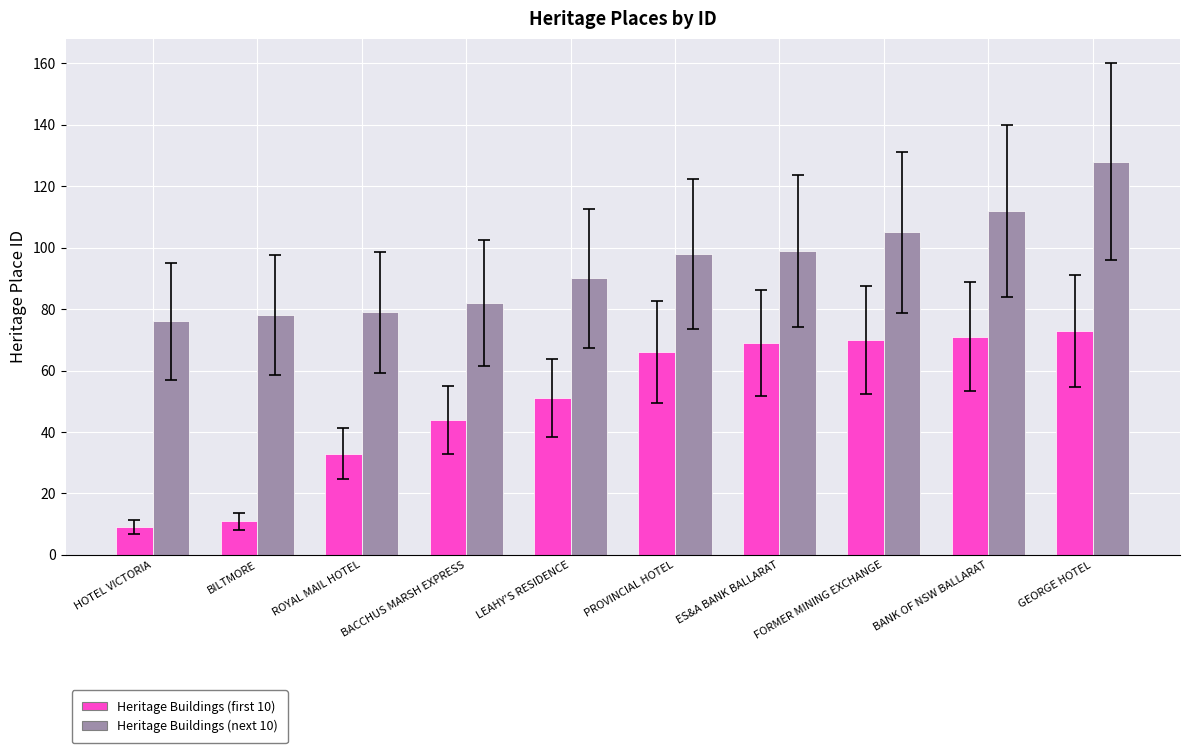

Where is Heritage Buildings (first 10) nearest to the value 41?

BACCHUS MARSH EXPRESS